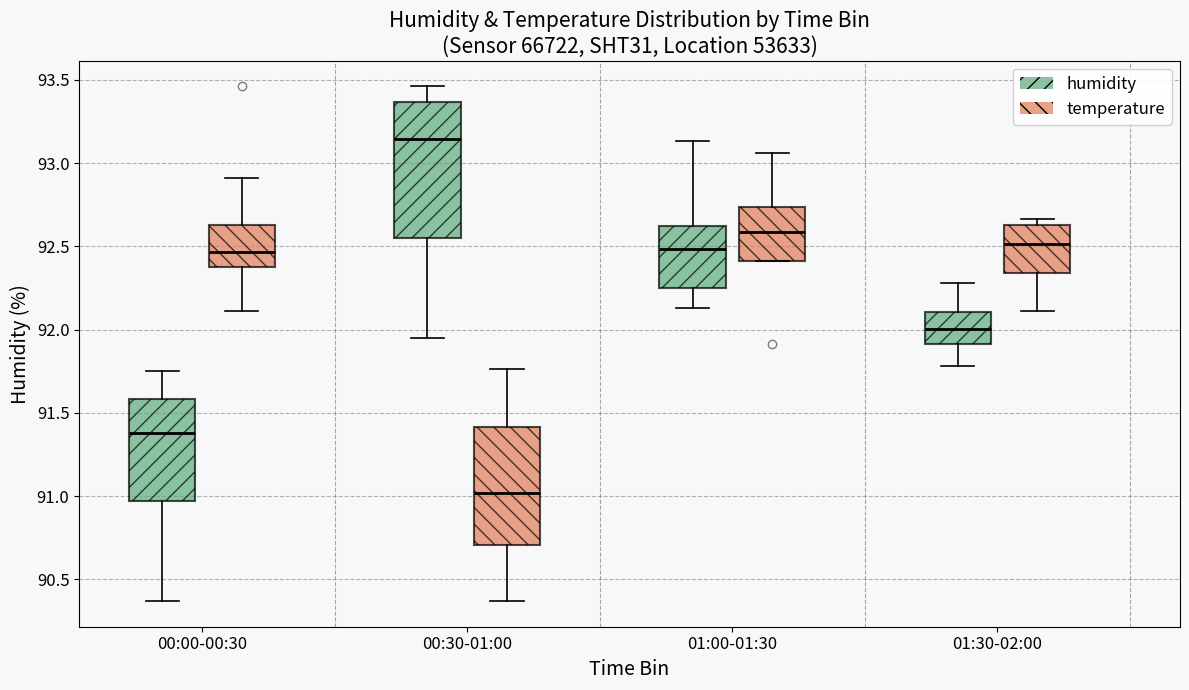

Which box has the lowest median line?

00:30-01:00 (temperature)